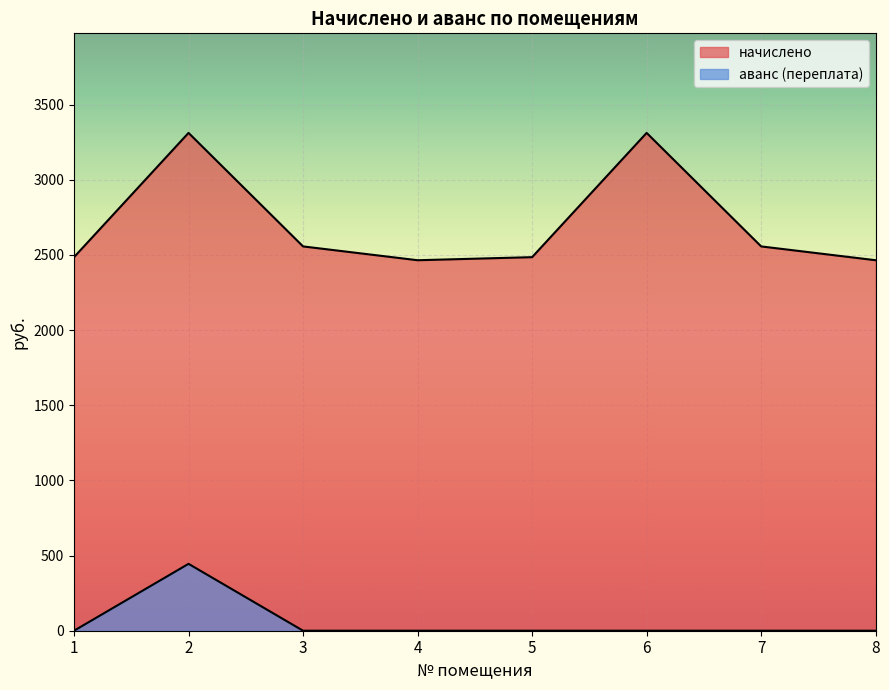

List the labels in order of аванс (переплата) value, largest first.

2, 1, 3, 4, 5, 6, 7, 8